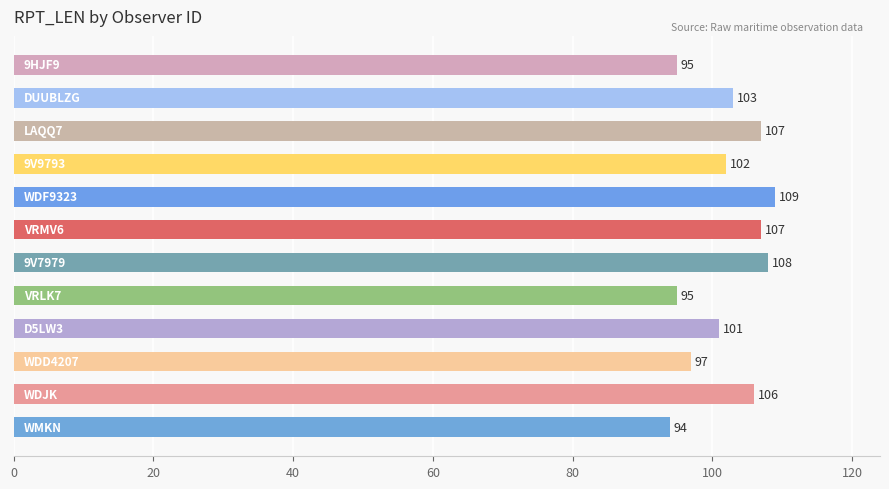

Reading bottom to top, list all the values displayed in this chart.

94	106	97	101	95	108	107	109	102	107	103	95